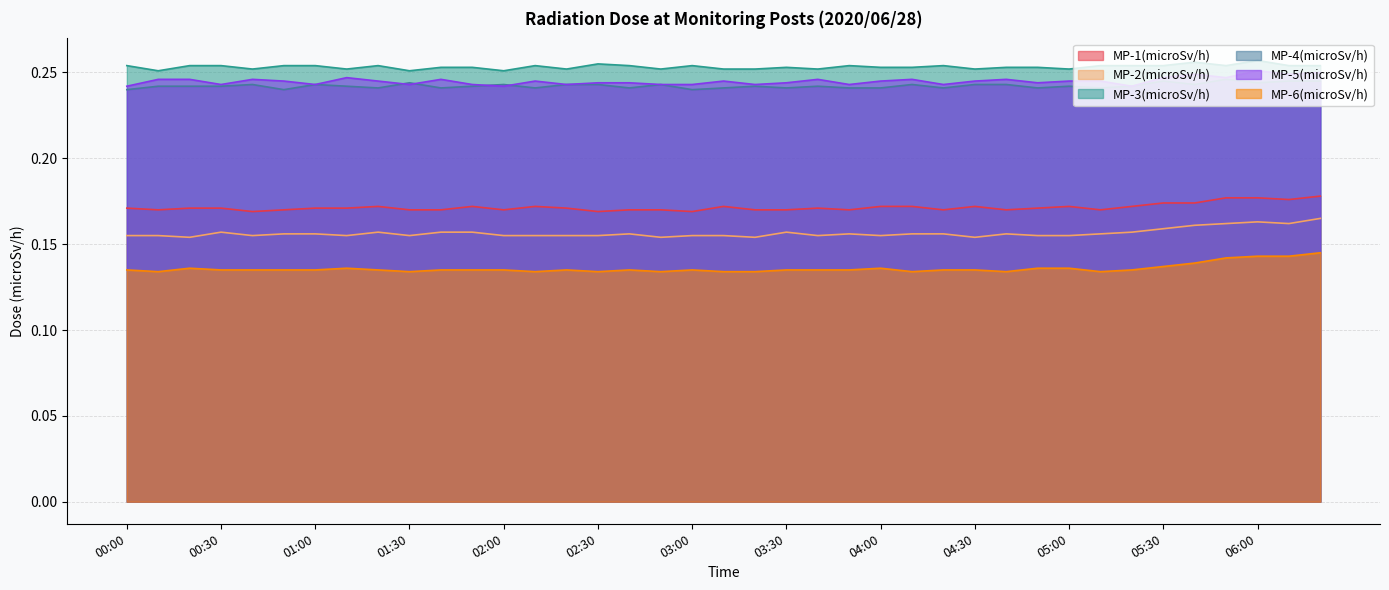

What is the total value across all series at 05:50?

1.2